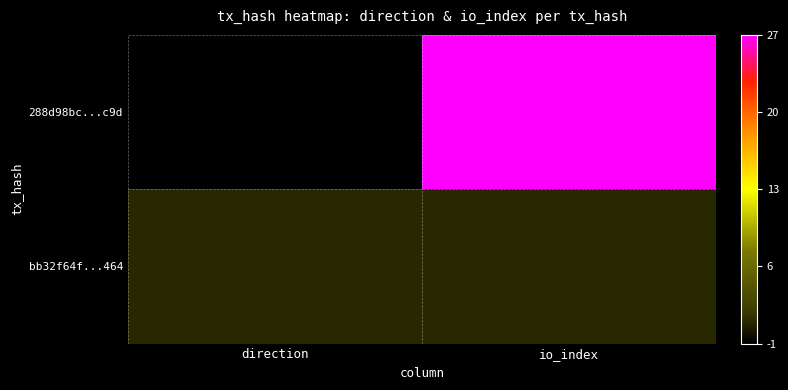

At how many categories does at least one series exceed 1?

1